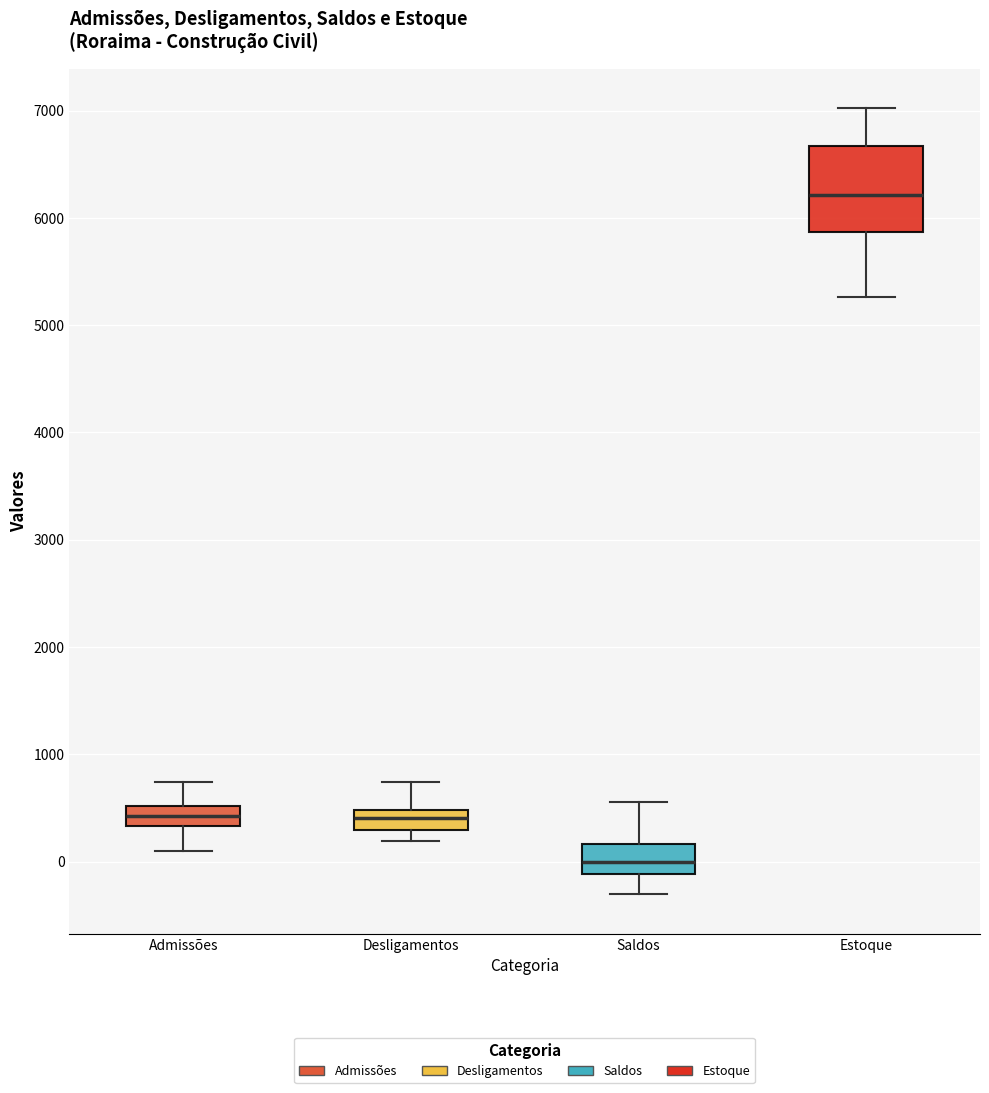

Where is the upper edge of the box for Desligamentos on the y-axis? The values are not printed on the chart, so give them approximately, as read against the axis.

500